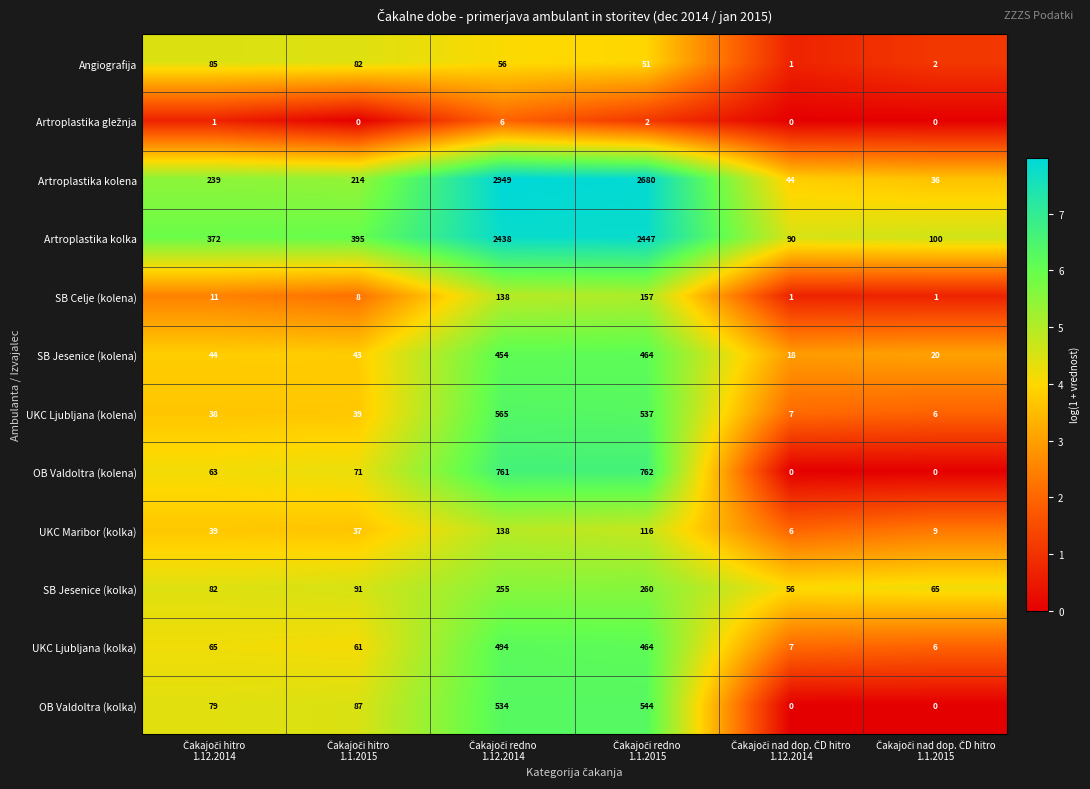

What is the sum of all Artroplastika kolena values?

6162